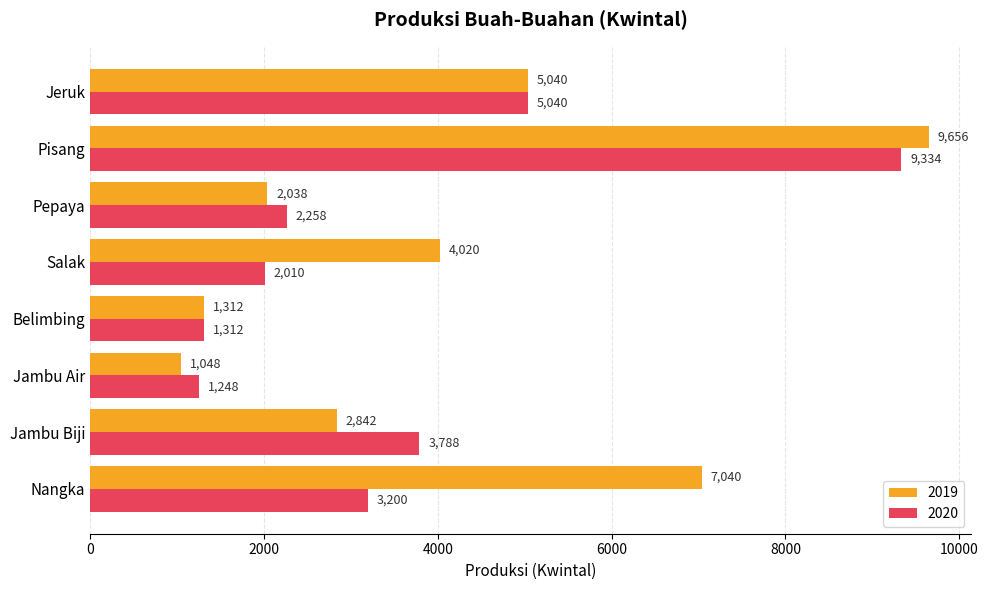

What is the difference between the second highest and second lowest values in the 2020 series?

3728